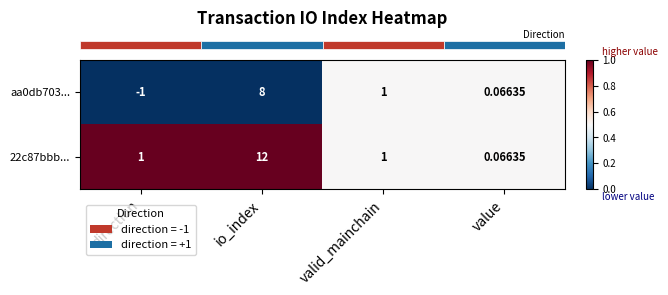

Where is aa0db703... nearest to the value 3?

valid_mainchain